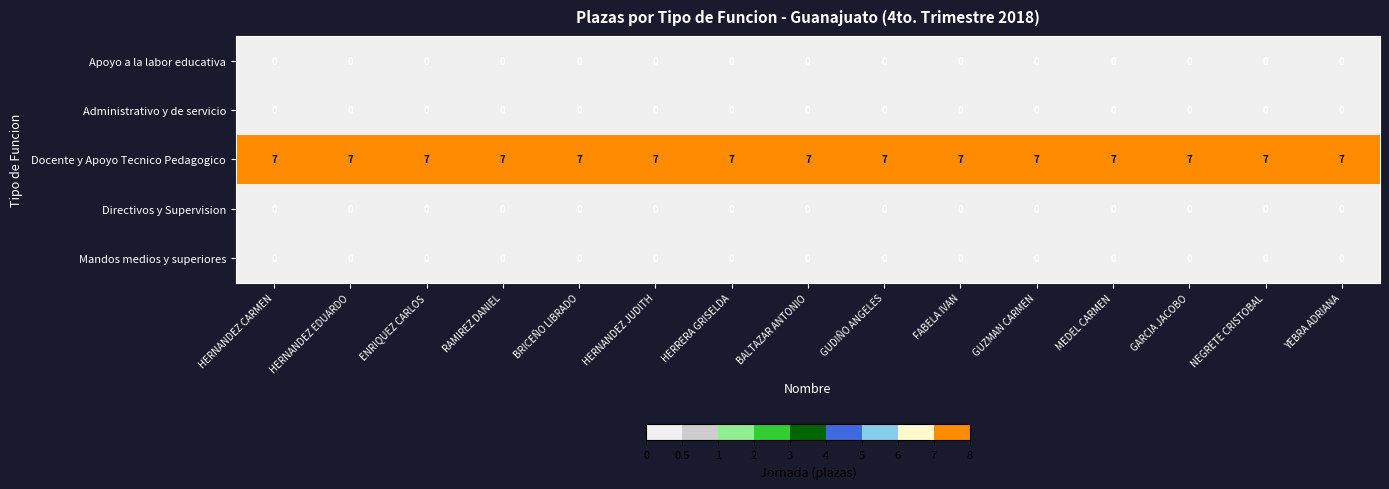

What is the difference between the highest and lowest values at HERRERA GRISELDA?

7